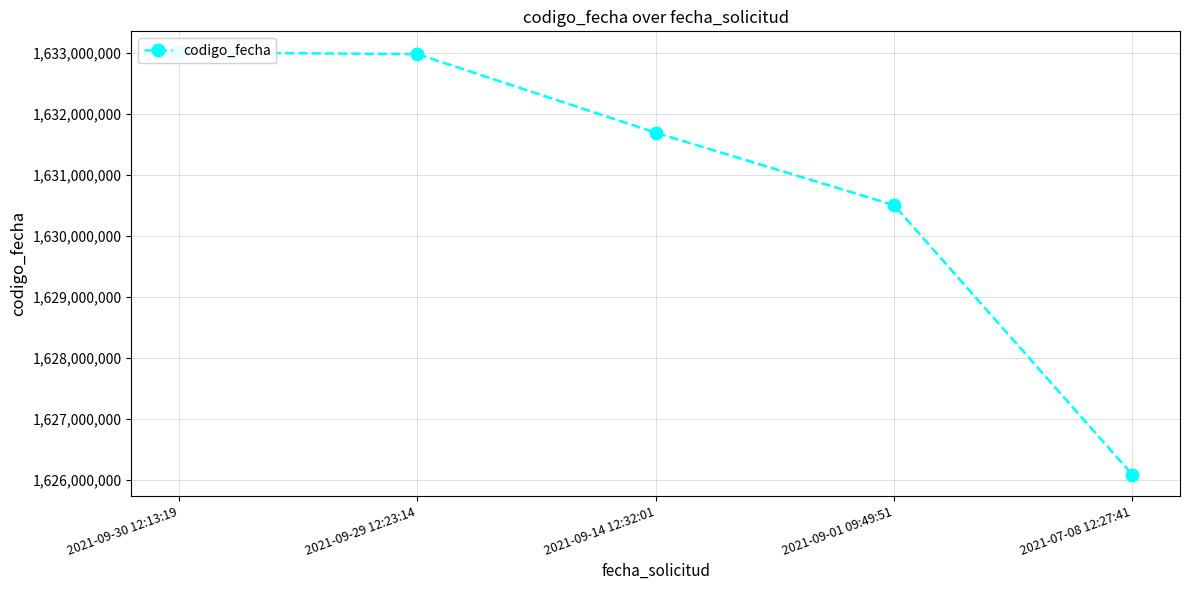

Rank the categories by value from lowest to highest.

2021-07-08 12:27:41, 2021-09-01 09:49:51, 2021-09-14 12:32:01, 2021-09-29 12:23:14, 2021-09-30 12:13:19